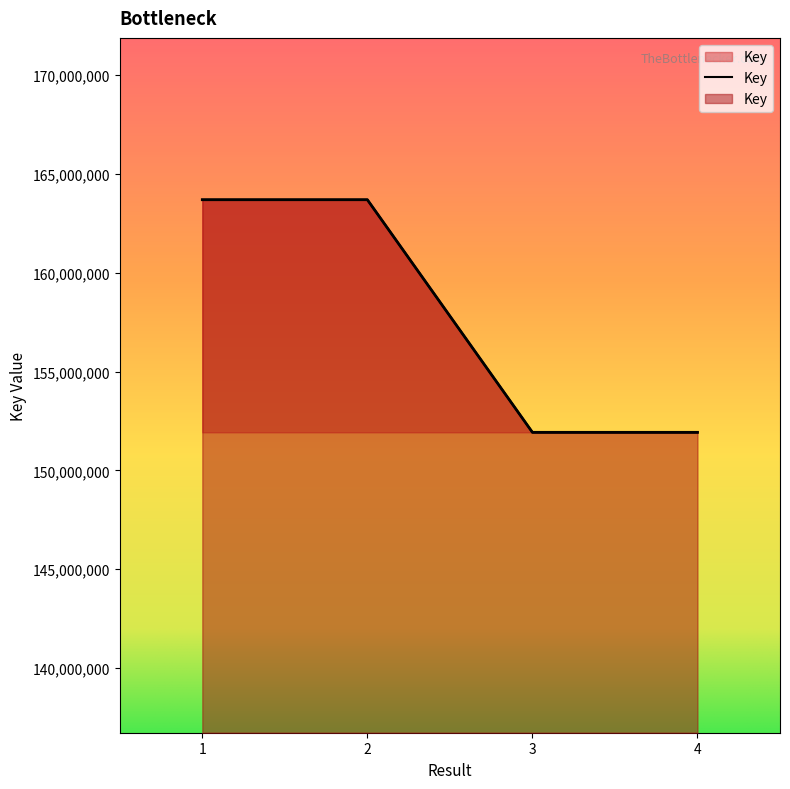

What is the value of the 1st point from the left?

163690053